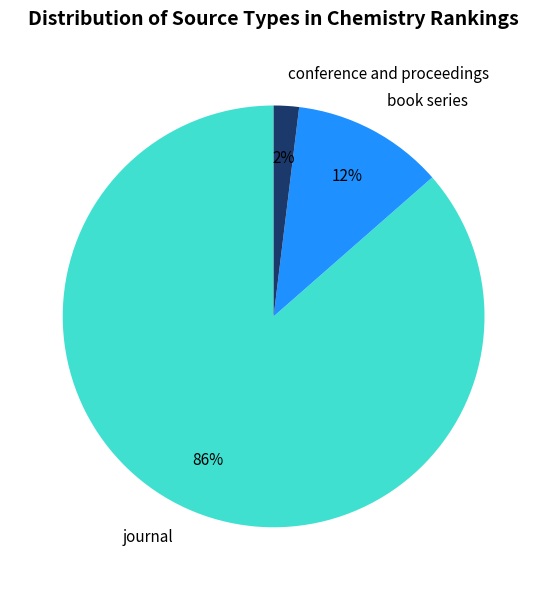

Which category accounts for the majority?

journal